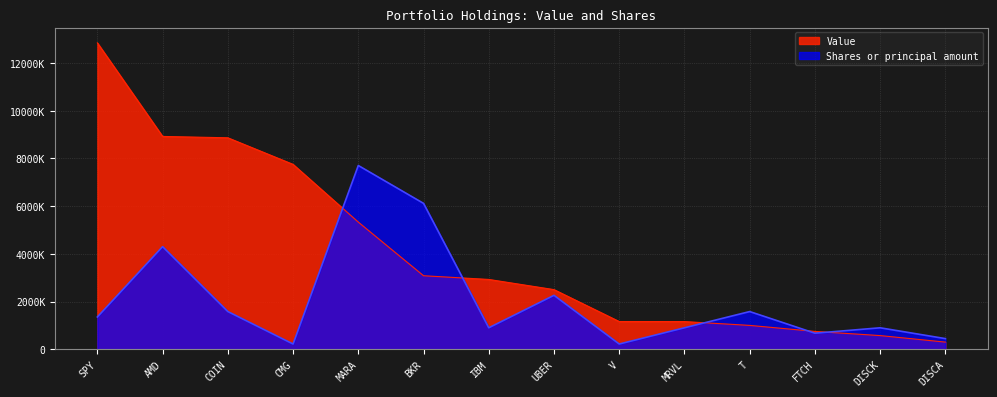

At which category does the chart reach its minimum across all series?

CMG